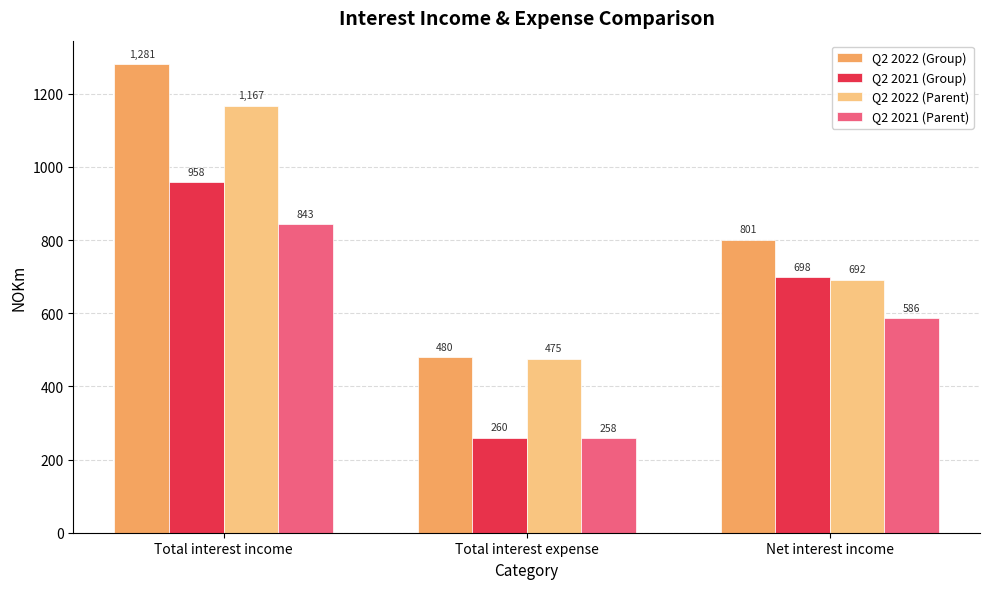

What are all the series names shown in the legend?

Q2 2022 (Group), Q2 2021 (Group), Q2 2022 (Parent), Q2 2021 (Parent)